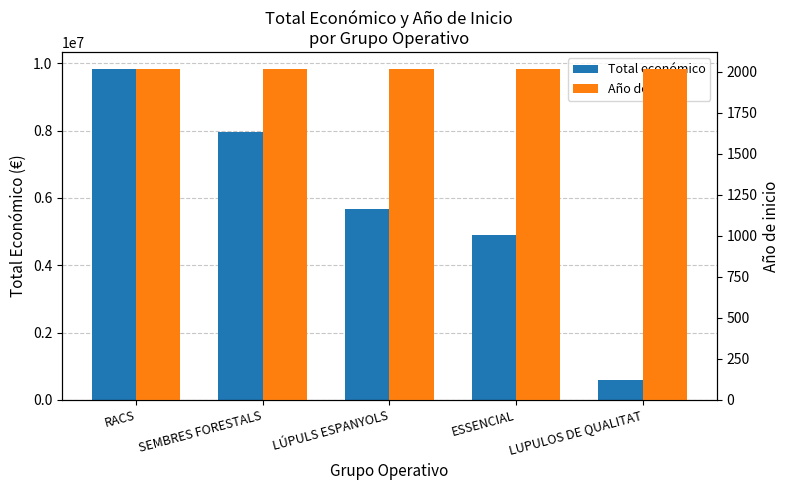

The value of Total económico at RACS is 9847932. True or false?

True